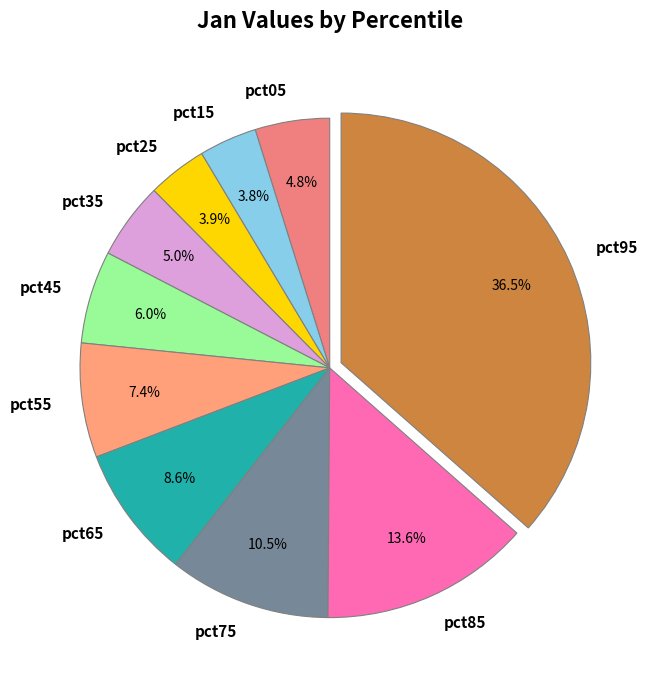

What is the largest slice in the pie chart?

pct95